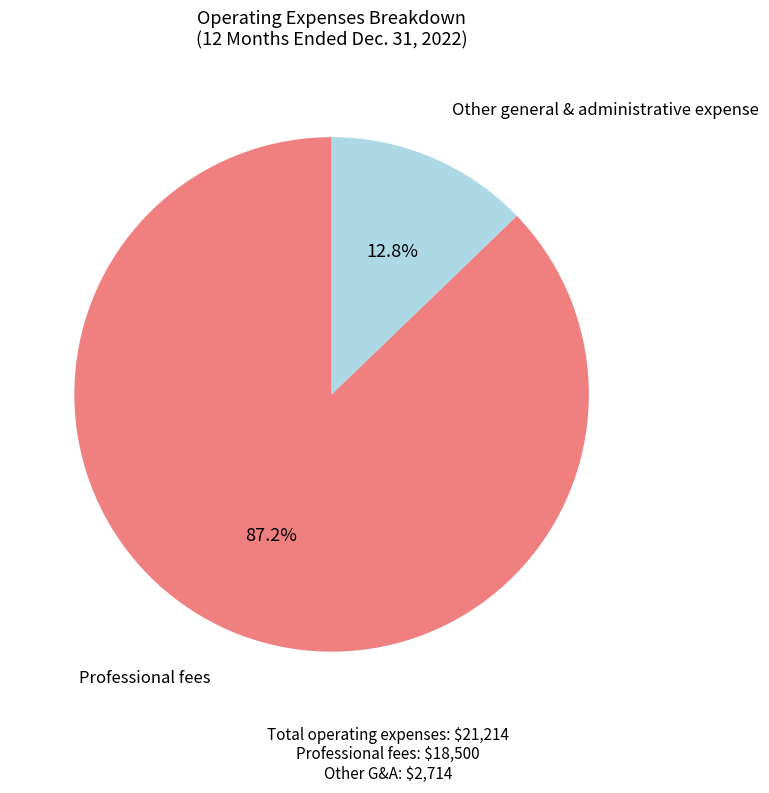

True or false: Professional fees accounts for 87% of the total.

True